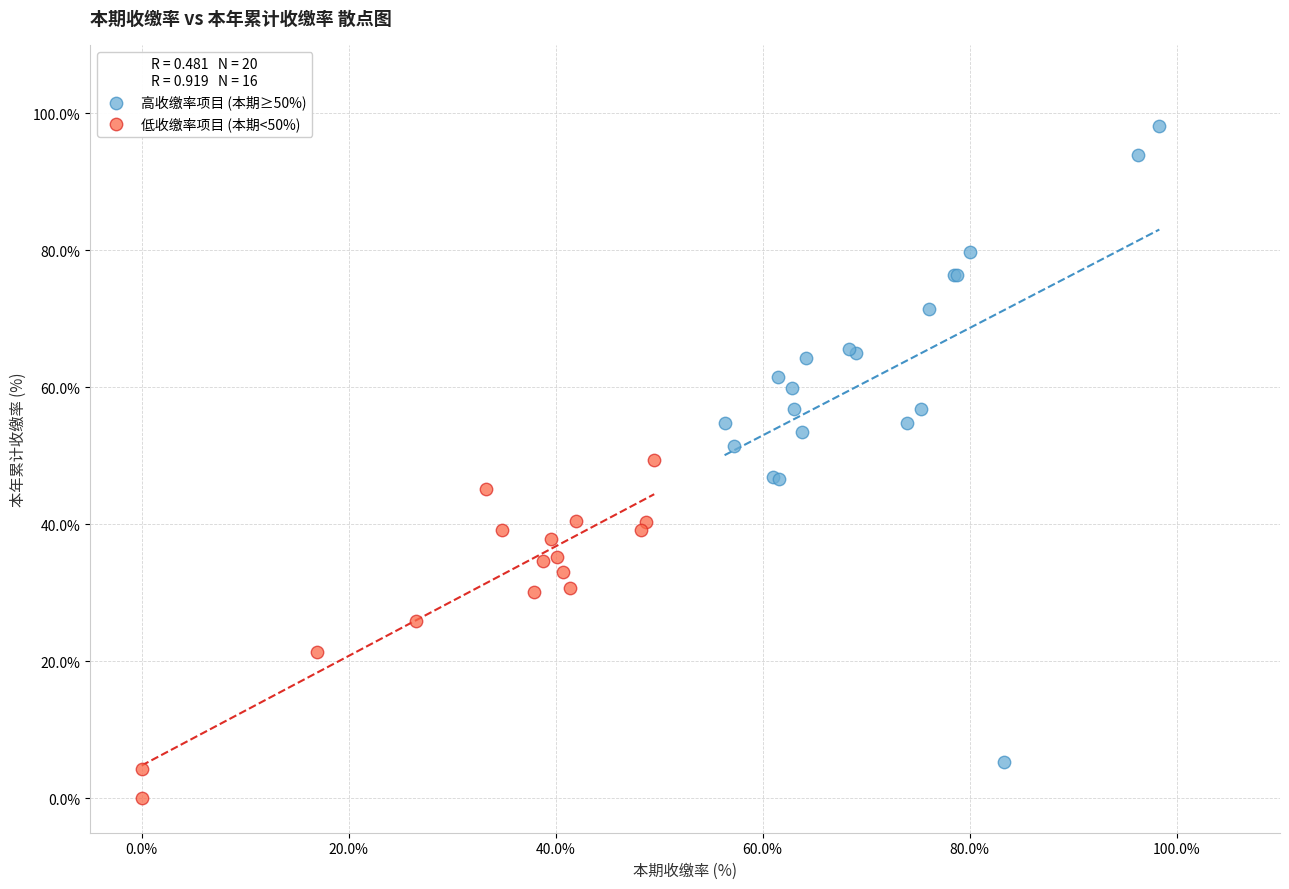

Which series reaches the maximum Y coordinate?

高收缴率项目 (本期≥50%)